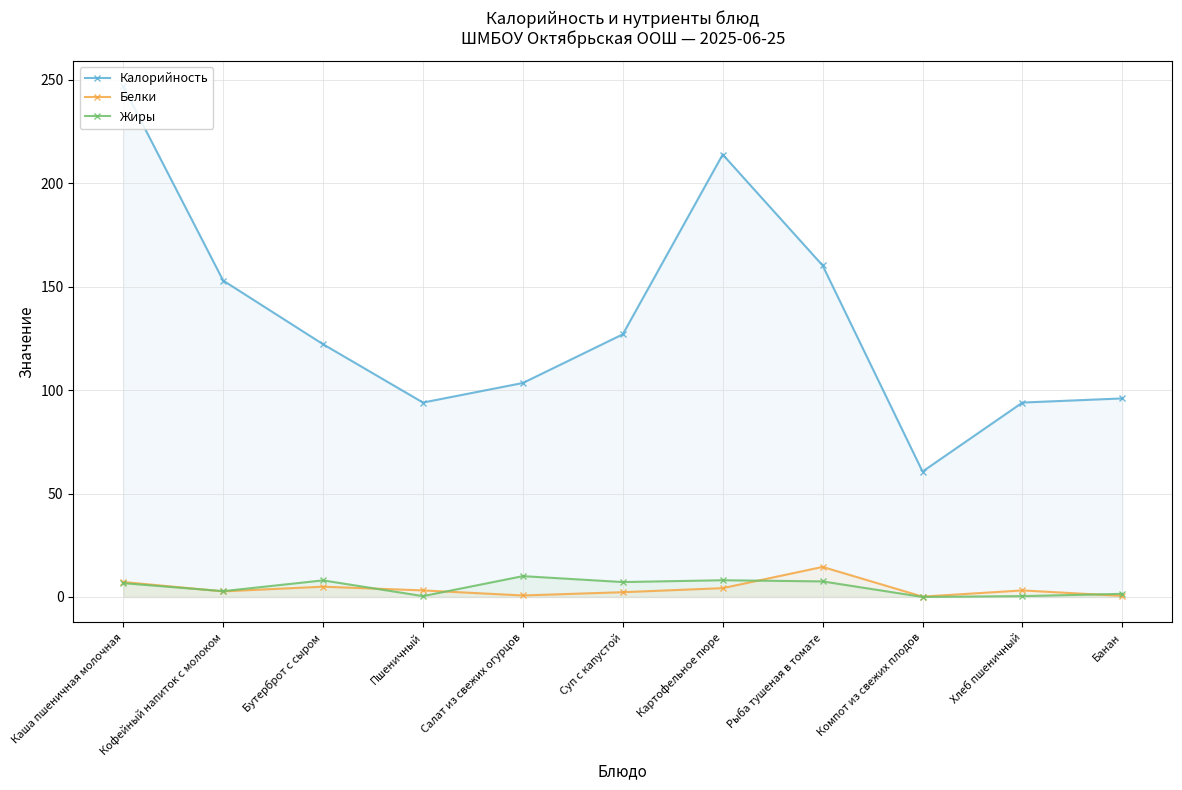

How many interior local peaks does the Жиры series have?

3